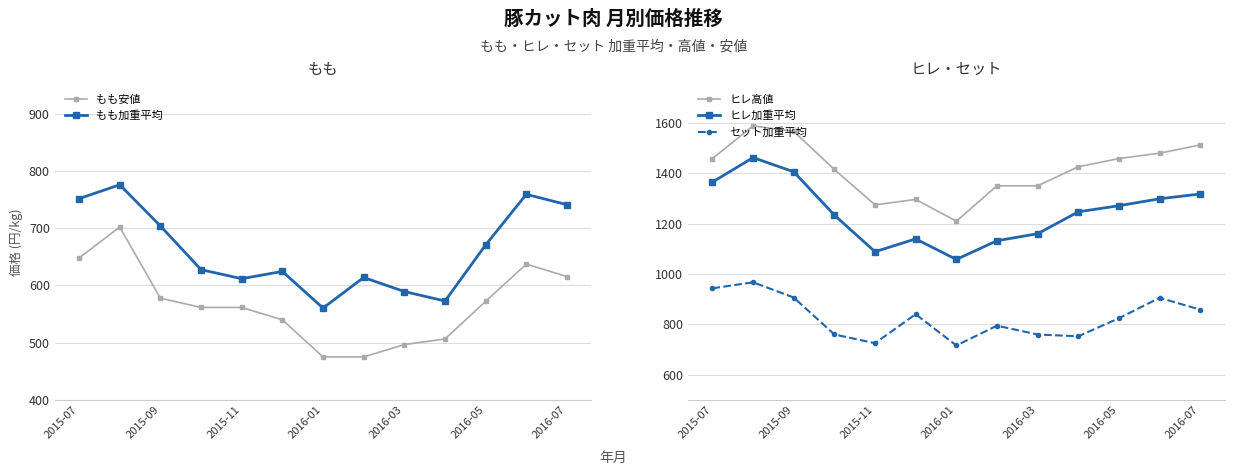

What are all the series names shown in the legend?

もも安値, もも加重平均, ヒレ高値, ヒレ加重平均, セット加重平均